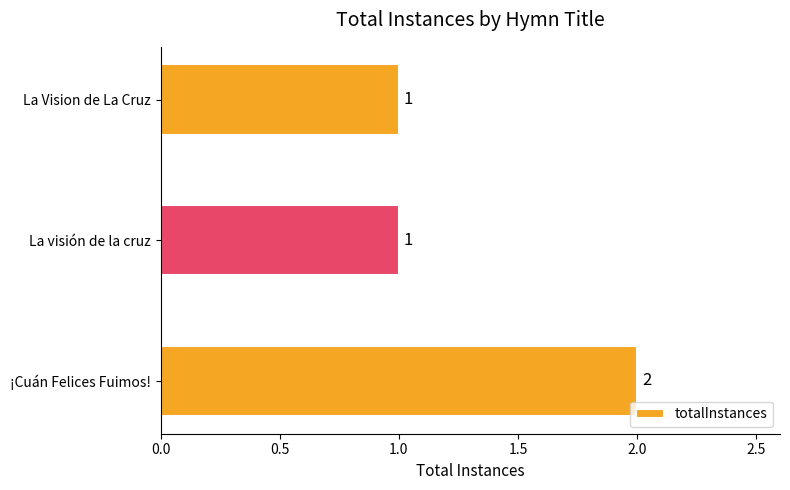

Is it true that the value at La Vision de La Cruz is 1?

True